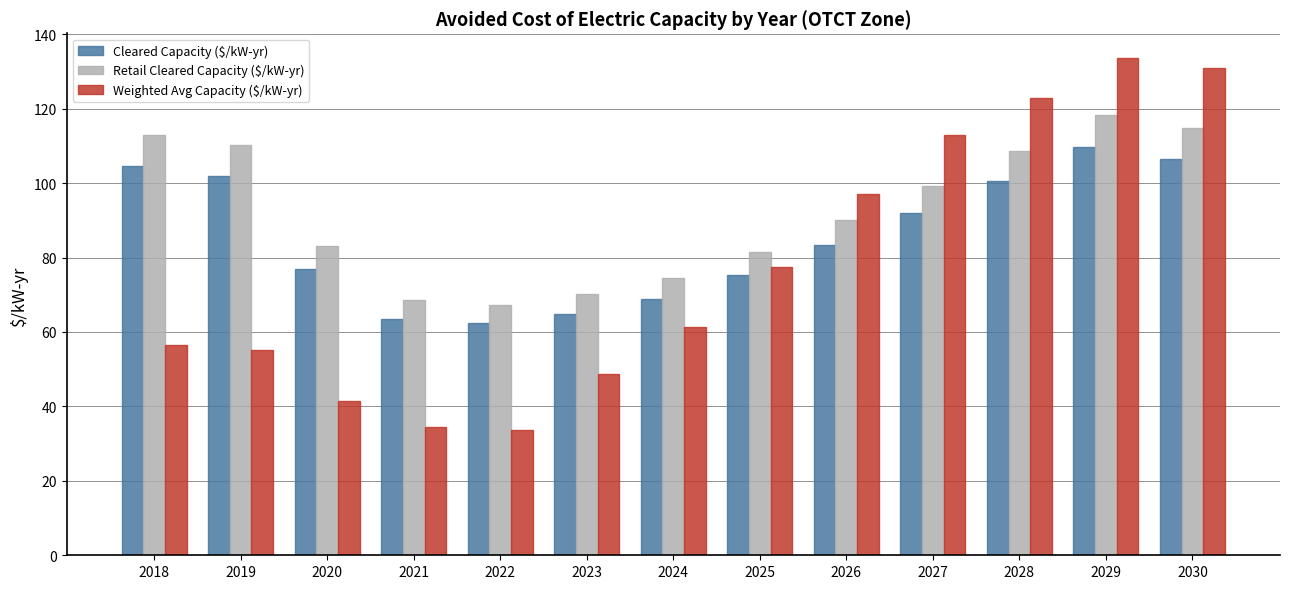

True or false: Weighted Avg Capacity ($/kW-yr) has a value of 189.5 at 2027.

False